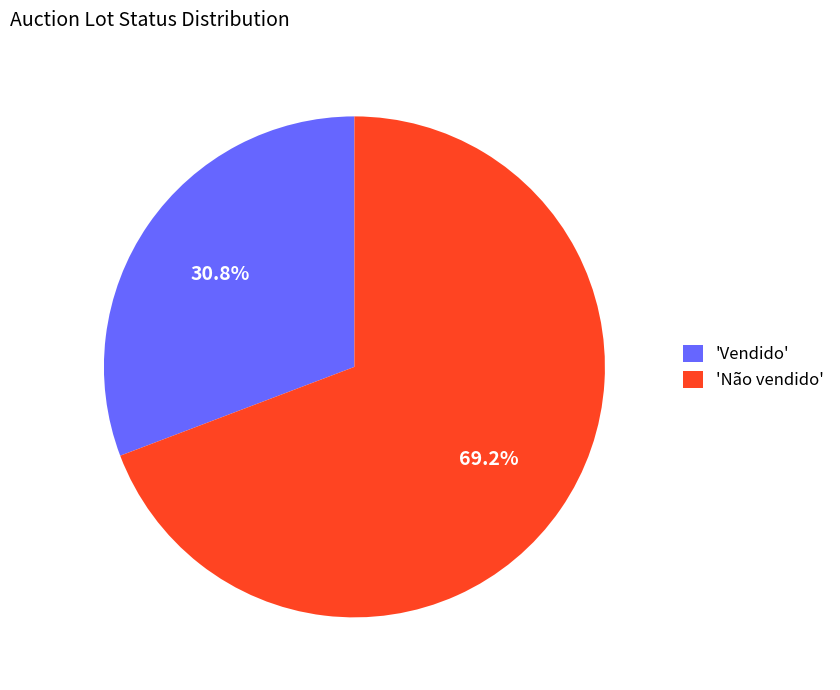

How many slices are in this pie chart?

2